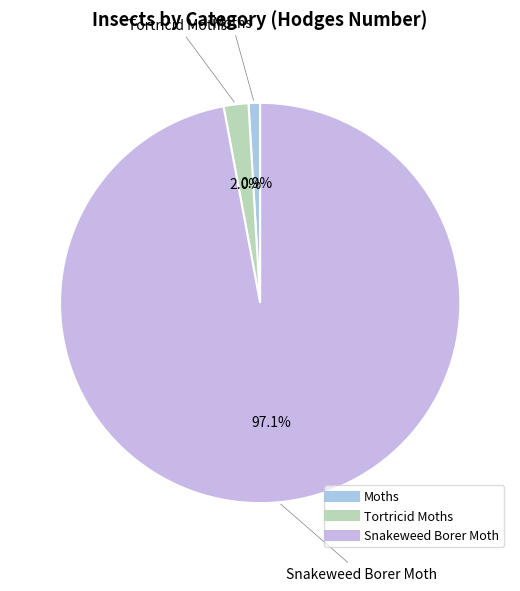

How many slices are in this pie chart?

3